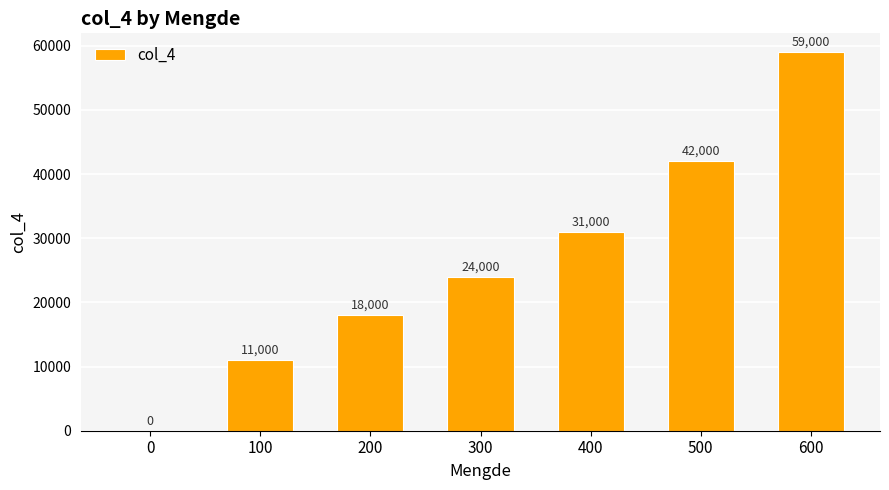

What is the ratio of the value at 500 to the value at 400?

1.4